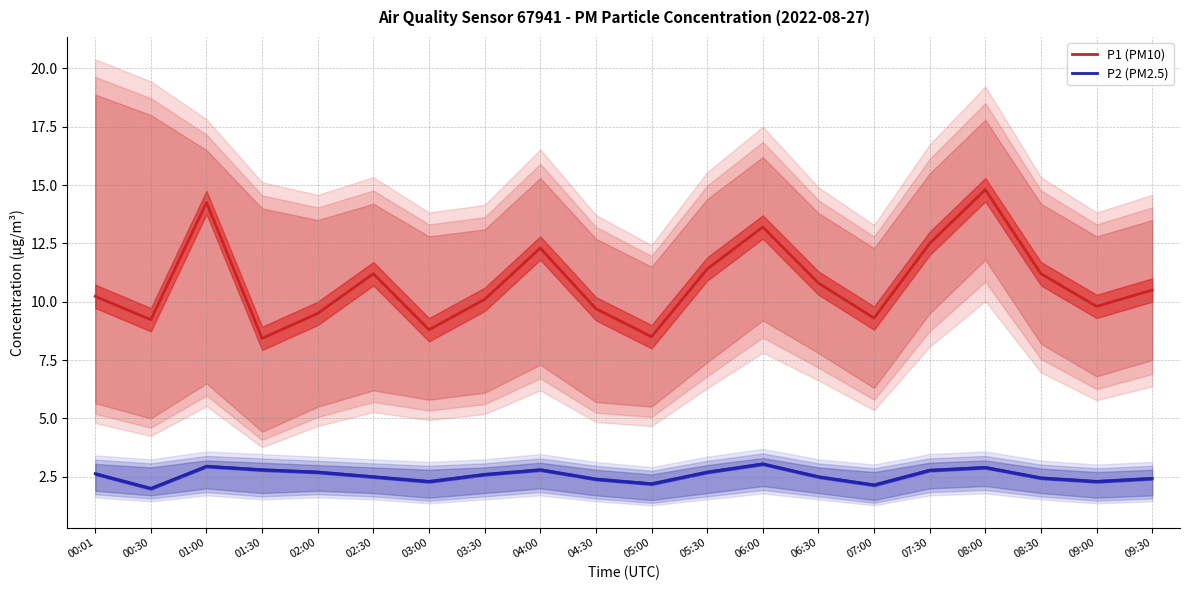

The P1 (PM10) series shows 2.3 at 05:00. True or false?

False